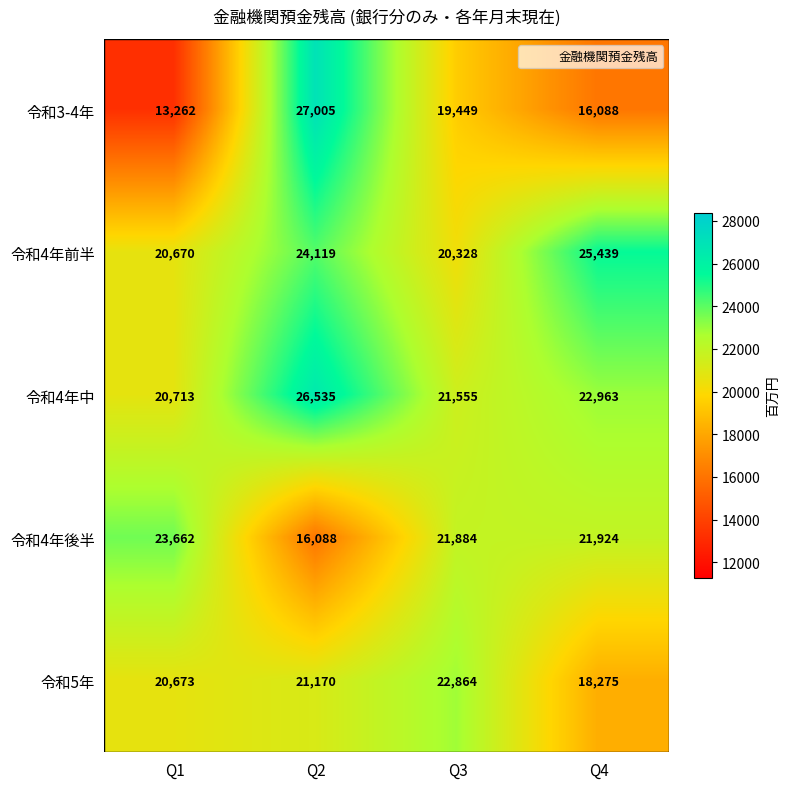

Which series has the largest range (max minus min)?

令和3-4年